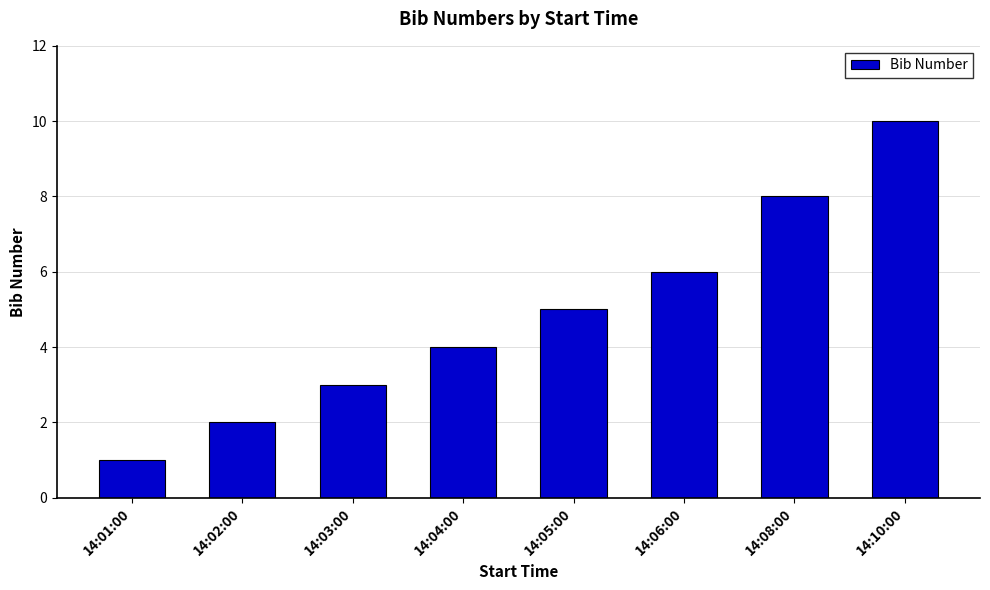

Which has a higher value, 14:04:00 or 14:01:00?

14:04:00